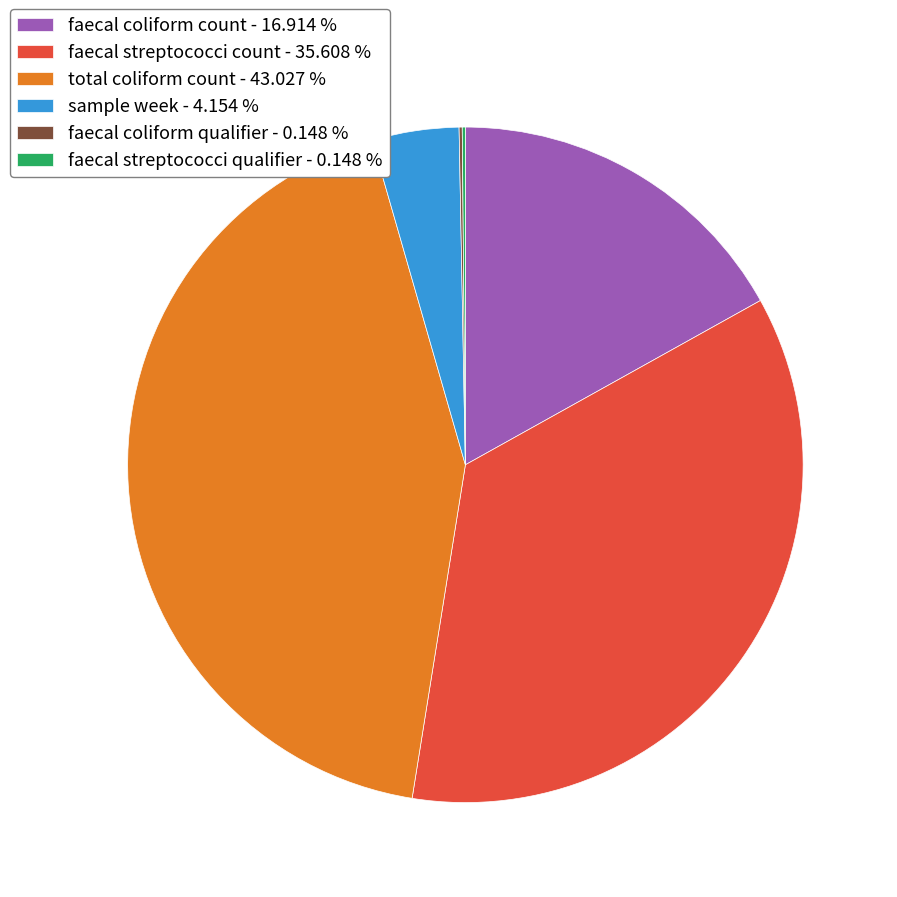

Does faecal coliform count account for over 50% of the chart?

No